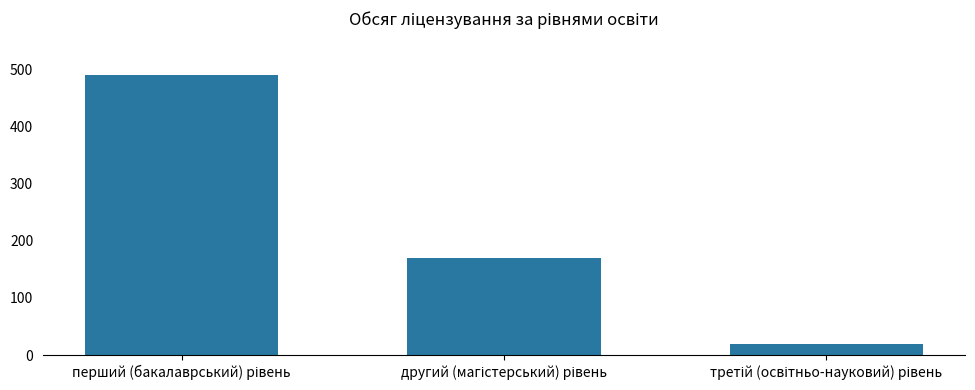

What is the difference between the maximum and minimum values?

470